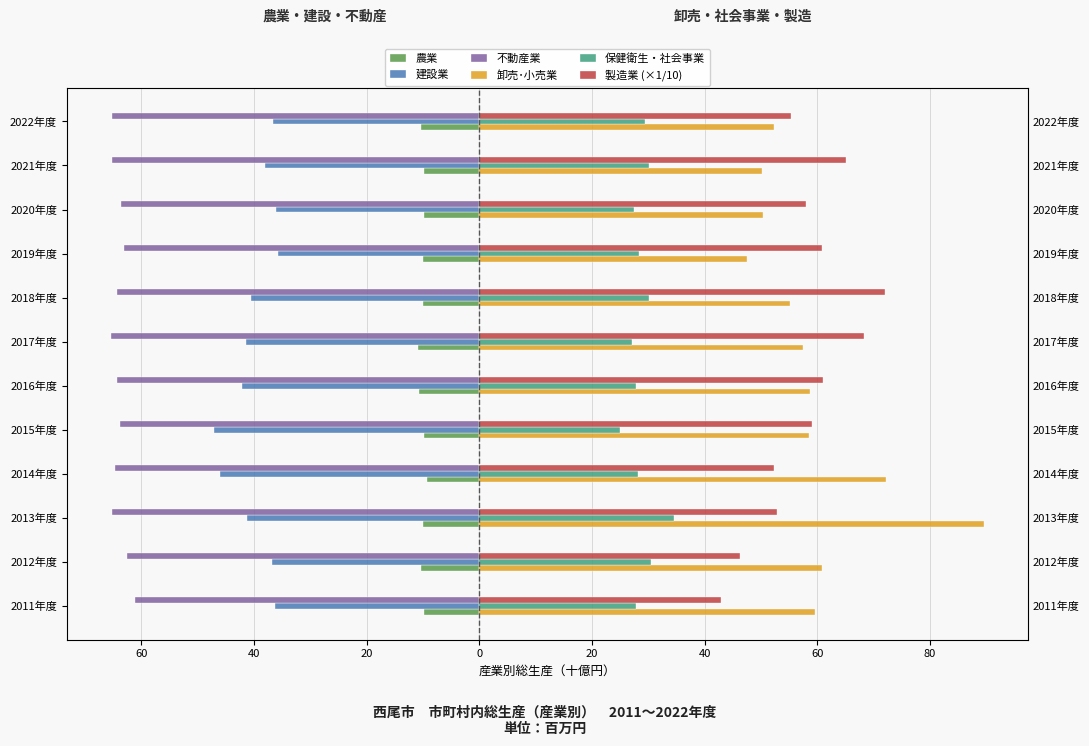

Which series has the largest total across all categories?

卸売･小売業